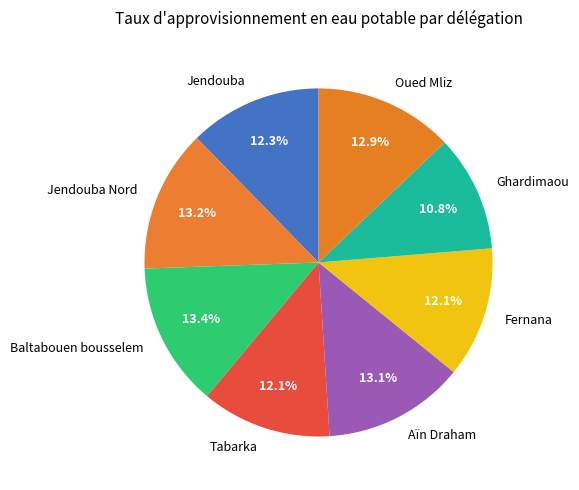

To the nearest percent, what is the combined percentage of Jendouba and Tabarka?

24%